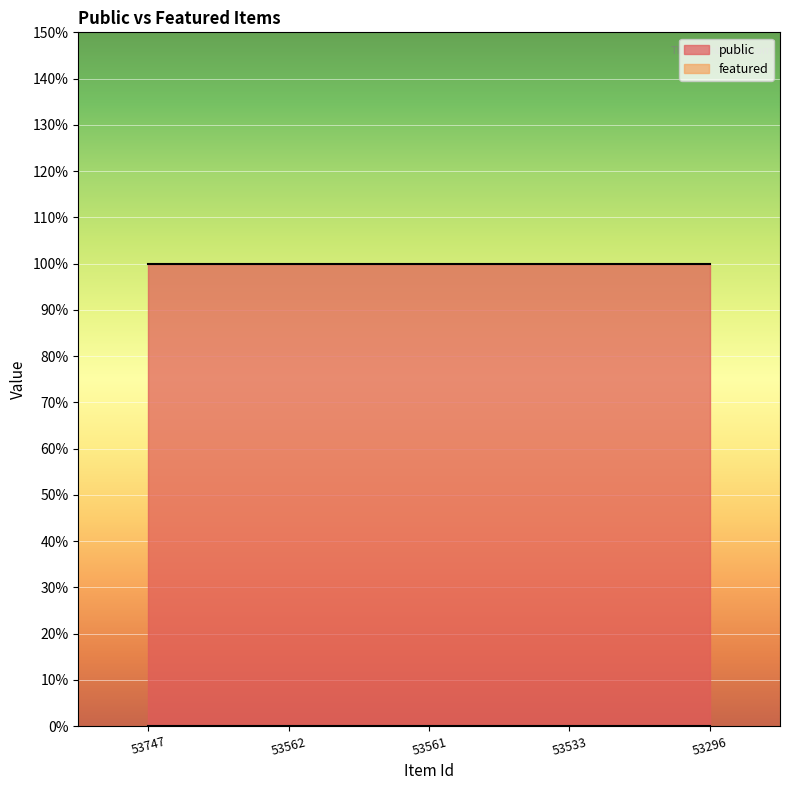

Rank the series at 53747 from highest to lowest value.

public, featured